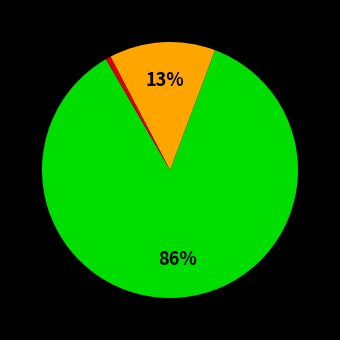

How many segments does this pie chart have?

3